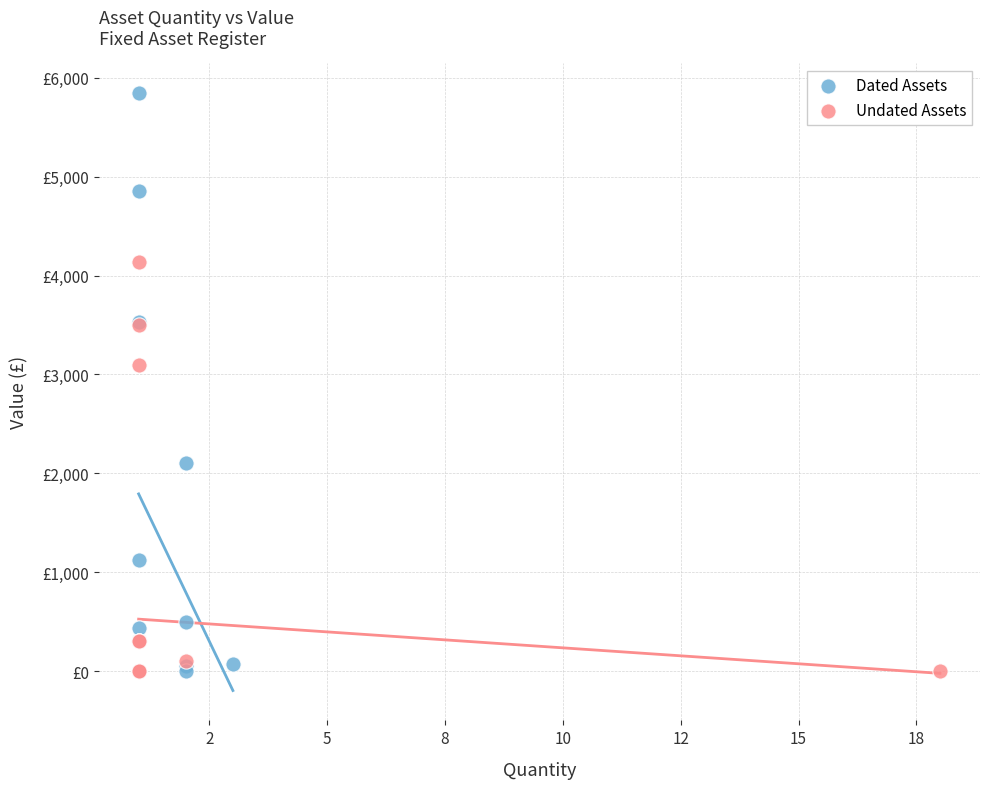

Which series has the largest Y range (max minus min)?

Dated Assets